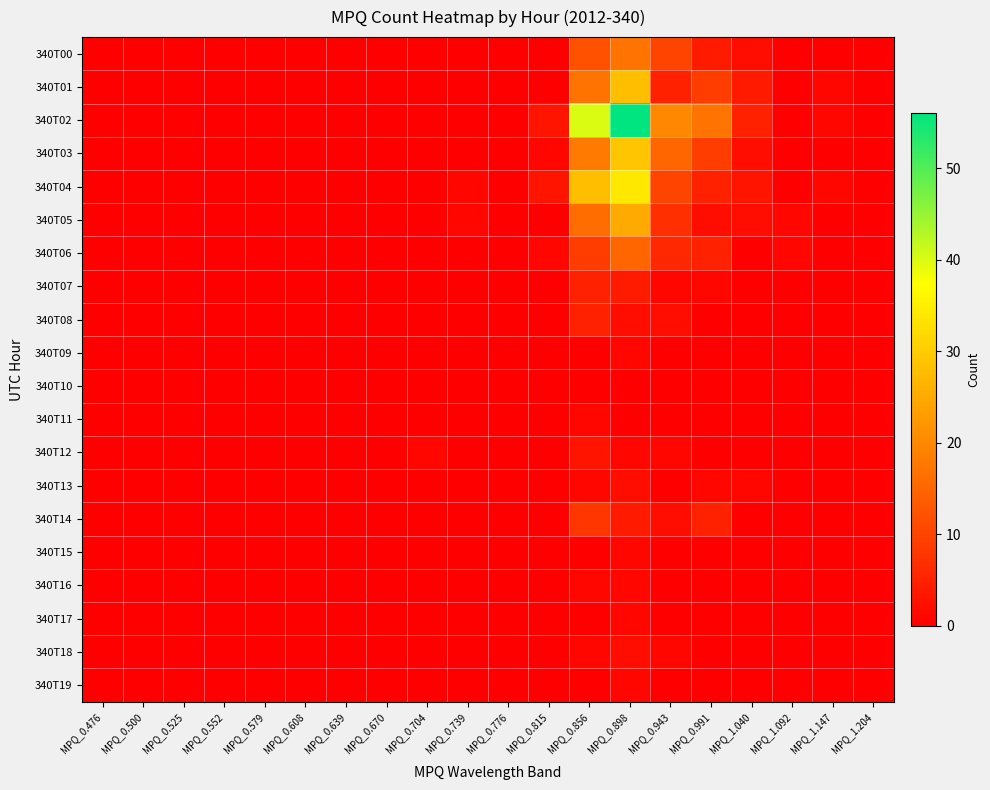

Reading right to left, list all the values displayed in this chart.

340T00: MPQ_1.204=0	MPQ_1.147=0	MPQ_1.092=0	MPQ_1.040=2	MPQ_0.991=4	MPQ_0.943=10	MPQ_0.898=17	MPQ_0.856=12	MPQ_0.815=0	MPQ_0.776=0	MPQ_0.739=0	MPQ_0.704=0	MPQ_0.670=0	MPQ_0.639=0	MPQ_0.608=0	MPQ_0.579=0	MPQ_0.552=0	MPQ_0.525=0	MPQ_0.500=0	MPQ_0.476=0
340T01: MPQ_1.204=0	MPQ_1.147=1	MPQ_1.092=0	MPQ_1.040=4	MPQ_0.991=9	MPQ_0.943=5	MPQ_0.898=28	MPQ_0.856=17	MPQ_0.815=0	MPQ_0.776=0	MPQ_0.739=0	MPQ_0.704=0	MPQ_0.670=0	MPQ_0.639=0	MPQ_0.608=0	MPQ_0.579=0	MPQ_0.552=0	MPQ_0.525=0	MPQ_0.500=0	MPQ_0.476=0
340T02: MPQ_1.204=0	MPQ_1.147=1	MPQ_1.092=0	MPQ_1.040=5	MPQ_0.991=17	MPQ_0.943=20	MPQ_0.898=56	MPQ_0.856=40	MPQ_0.815=3	MPQ_0.776=0	MPQ_0.739=0	MPQ_0.704=0	MPQ_0.670=0	MPQ_0.639=0	MPQ_0.608=0	MPQ_0.579=0	MPQ_0.552=0	MPQ_0.525=0	MPQ_0.500=0	MPQ_0.476=0
340T03: MPQ_1.204=0	MPQ_1.147=0	MPQ_1.092=0	MPQ_1.040=2	MPQ_0.991=9	MPQ_0.943=15	MPQ_0.898=29	MPQ_0.856=18	MPQ_0.815=1	MPQ_0.776=0	MPQ_0.739=0	MPQ_0.704=0	MPQ_0.670=0	MPQ_0.639=0	MPQ_0.608=0	MPQ_0.579=0	MPQ_0.552=0	MPQ_0.525=0	MPQ_0.500=0	MPQ_0.476=0
340T04: MPQ_1.204=0	MPQ_1.147=1	MPQ_1.092=0	MPQ_1.040=3	MPQ_0.991=5	MPQ_0.943=10	MPQ_0.898=34	MPQ_0.856=28	MPQ_0.815=3	MPQ_0.776=0	MPQ_0.739=1	MPQ_0.704=0	MPQ_0.670=0	MPQ_0.639=0	MPQ_0.608=0	MPQ_0.579=0	MPQ_0.552=0	MPQ_0.525=0	MPQ_0.500=0	MPQ_0.476=0
340T05: MPQ_1.204=0	MPQ_1.147=0	MPQ_1.092=1	MPQ_1.040=2	MPQ_0.991=2	MPQ_0.943=7	MPQ_0.898=25	MPQ_0.856=16	MPQ_0.815=0	MPQ_0.776=0	MPQ_0.739=1	MPQ_0.704=0	MPQ_0.670=0	MPQ_0.639=0	MPQ_0.608=0	MPQ_0.579=0	MPQ_0.552=0	MPQ_0.525=0	MPQ_0.500=0	MPQ_0.476=0
340T06: MPQ_1.204=0	MPQ_1.147=0	MPQ_1.092=1	MPQ_1.040=0	MPQ_0.991=5	MPQ_0.943=6	MPQ_0.898=15	MPQ_0.856=9	MPQ_0.815=1	MPQ_0.776=0	MPQ_0.739=0	MPQ_0.704=0	MPQ_0.670=0	MPQ_0.639=0	MPQ_0.608=0	MPQ_0.579=0	MPQ_0.552=0	MPQ_0.525=0	MPQ_0.500=0	MPQ_0.476=0
340T07: MPQ_1.204=0	MPQ_1.147=0	MPQ_1.092=0	MPQ_1.040=0	MPQ_0.991=1	MPQ_0.943=1	MPQ_0.898=4	MPQ_0.856=5	MPQ_0.815=0	MPQ_0.776=0	MPQ_0.739=0	MPQ_0.704=0	MPQ_0.670=0	MPQ_0.639=0	MPQ_0.608=0	MPQ_0.579=0	MPQ_0.552=0	MPQ_0.525=0	MPQ_0.500=0	MPQ_0.476=0
340T08: MPQ_1.204=0	MPQ_1.147=0	MPQ_1.092=0	MPQ_1.040=0	MPQ_0.991=0	MPQ_0.943=2	MPQ_0.898=2	MPQ_0.856=5	MPQ_0.815=0	MPQ_0.776=0	MPQ_0.739=0	MPQ_0.704=0	MPQ_0.670=0	MPQ_0.639=0	MPQ_0.608=0	MPQ_0.579=0	MPQ_0.552=0	MPQ_0.525=0	MPQ_0.500=0	MPQ_0.476=0
340T09: MPQ_1.204=0	MPQ_1.147=0	MPQ_1.092=0	MPQ_1.040=0	MPQ_0.991=0	MPQ_0.943=0	MPQ_0.898=1	MPQ_0.856=0	MPQ_0.815=0	MPQ_0.776=0	MPQ_0.739=0	MPQ_0.704=0	MPQ_0.670=0	MPQ_0.639=0	MPQ_0.608=0	MPQ_0.579=0	MPQ_0.552=0	MPQ_0.525=0	MPQ_0.500=0	MPQ_0.476=0
340T10: MPQ_1.204=0	MPQ_1.147=0	MPQ_1.092=0	MPQ_1.040=0	MPQ_0.991=0	MPQ_0.943=0	MPQ_0.898=0	MPQ_0.856=0	MPQ_0.815=0	MPQ_0.776=0	MPQ_0.739=0	MPQ_0.704=0	MPQ_0.670=0	MPQ_0.639=0	MPQ_0.608=0	MPQ_0.579=0	MPQ_0.552=0	MPQ_0.525=0	MPQ_0.500=0	MPQ_0.476=0
340T11: MPQ_1.204=0	MPQ_1.147=0	MPQ_1.092=0	MPQ_1.040=0	MPQ_0.991=0	MPQ_0.943=0	MPQ_0.898=0	MPQ_0.856=1	MPQ_0.815=0	MPQ_0.776=0	MPQ_0.739=0	MPQ_0.704=0	MPQ_0.670=0	MPQ_0.639=0	MPQ_0.608=0	MPQ_0.579=0	MPQ_0.552=0	MPQ_0.525=0	MPQ_0.500=0	MPQ_0.476=0
340T12: MPQ_1.204=0	MPQ_1.147=0	MPQ_1.092=0	MPQ_1.040=0	MPQ_0.991=0	MPQ_0.943=1	MPQ_0.898=1	MPQ_0.856=3	MPQ_0.815=0	MPQ_0.776=0	MPQ_0.739=0	MPQ_0.704=1	MPQ_0.670=0	MPQ_0.639=0	MPQ_0.608=0	MPQ_0.579=0	MPQ_0.552=0	MPQ_0.525=0	MPQ_0.500=0	MPQ_0.476=0
340T13: MPQ_1.204=0	MPQ_1.147=0	MPQ_1.092=0	MPQ_1.040=1	MPQ_0.991=1	MPQ_0.943=0	MPQ_0.898=2	MPQ_0.856=1	MPQ_0.815=0	MPQ_0.776=0	MPQ_0.739=0	MPQ_0.704=0	MPQ_0.670=0	MPQ_0.639=0	MPQ_0.608=0	MPQ_0.579=0	MPQ_0.552=0	MPQ_0.525=0	MPQ_0.500=0	MPQ_0.476=0
340T14: MPQ_1.204=0	MPQ_1.147=0	MPQ_1.092=0	MPQ_1.040=0	MPQ_0.991=5	MPQ_0.943=2	MPQ_0.898=4	MPQ_0.856=8	MPQ_0.815=0	MPQ_0.776=0	MPQ_0.739=0	MPQ_0.704=0	MPQ_0.670=0	MPQ_0.639=0	MPQ_0.608=0	MPQ_0.579=0	MPQ_0.552=0	MPQ_0.525=0	MPQ_0.500=0	MPQ_0.476=0
340T15: MPQ_1.204=0	MPQ_1.147=0	MPQ_1.092=0	MPQ_1.040=0	MPQ_0.991=0	MPQ_0.943=0	MPQ_0.898=1	MPQ_0.856=0	MPQ_0.815=0	MPQ_0.776=0	MPQ_0.739=0	MPQ_0.704=0	MPQ_0.670=0	MPQ_0.639=0	MPQ_0.608=0	MPQ_0.579=0	MPQ_0.552=0	MPQ_0.525=0	MPQ_0.500=0	MPQ_0.476=0
340T16: MPQ_1.204=0	MPQ_1.147=0	MPQ_1.092=0	MPQ_1.040=0	MPQ_0.991=0	MPQ_0.943=0	MPQ_0.898=1	MPQ_0.856=1	MPQ_0.815=0	MPQ_0.776=0	MPQ_0.739=0	MPQ_0.704=0	MPQ_0.670=0	MPQ_0.639=0	MPQ_0.608=0	MPQ_0.579=0	MPQ_0.552=0	MPQ_0.525=0	MPQ_0.500=0	MPQ_0.476=0
340T17: MPQ_1.204=0	MPQ_1.147=0	MPQ_1.092=0	MPQ_1.040=0	MPQ_0.991=0	MPQ_0.943=0	MPQ_0.898=1	MPQ_0.856=0	MPQ_0.815=0	MPQ_0.776=0	MPQ_0.739=0	MPQ_0.704=0	MPQ_0.670=0	MPQ_0.639=0	MPQ_0.608=0	MPQ_0.579=0	MPQ_0.552=0	MPQ_0.525=0	MPQ_0.500=0	MPQ_0.476=0
340T18: MPQ_1.204=0	MPQ_1.147=0	MPQ_1.092=0	MPQ_1.040=0	MPQ_0.991=0	MPQ_0.943=1	MPQ_0.898=2	MPQ_0.856=1	MPQ_0.815=0	MPQ_0.776=0	MPQ_0.739=0	MPQ_0.704=0	MPQ_0.670=0	MPQ_0.639=0	MPQ_0.608=0	MPQ_0.579=0	MPQ_0.552=0	MPQ_0.525=0	MPQ_0.500=0	MPQ_0.476=0
340T19: MPQ_1.204=0	MPQ_1.147=0	MPQ_1.092=0	MPQ_1.040=0	MPQ_0.991=0	MPQ_0.943=0	MPQ_0.898=1	MPQ_0.856=0	MPQ_0.815=0	MPQ_0.776=0	MPQ_0.739=0	MPQ_0.704=0	MPQ_0.670=0	MPQ_0.639=0	MPQ_0.608=0	MPQ_0.579=0	MPQ_0.552=0	MPQ_0.525=0	MPQ_0.500=0	MPQ_0.476=0